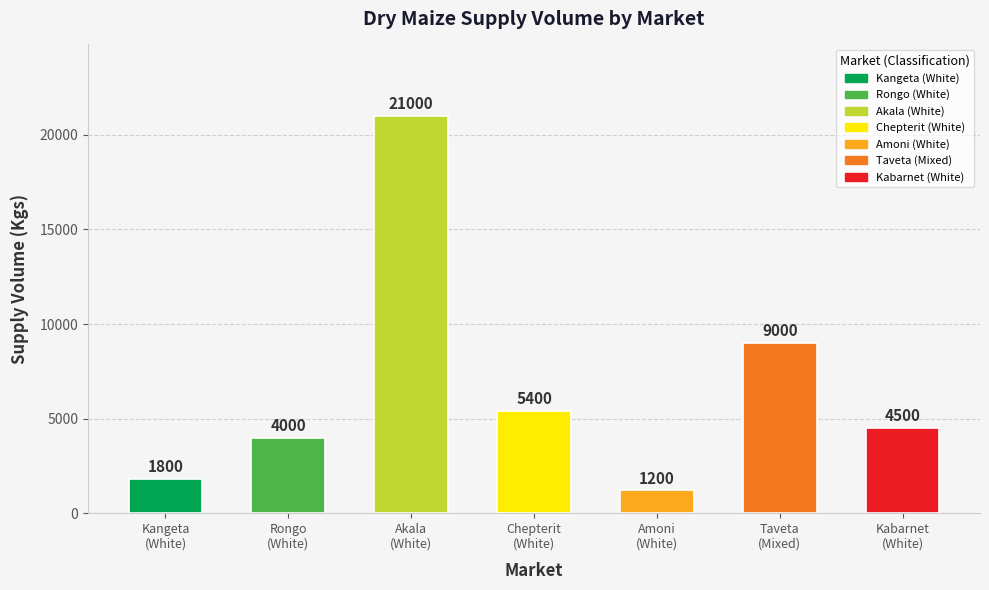

Which category has the lowest value across all series?

Amoni
(White)